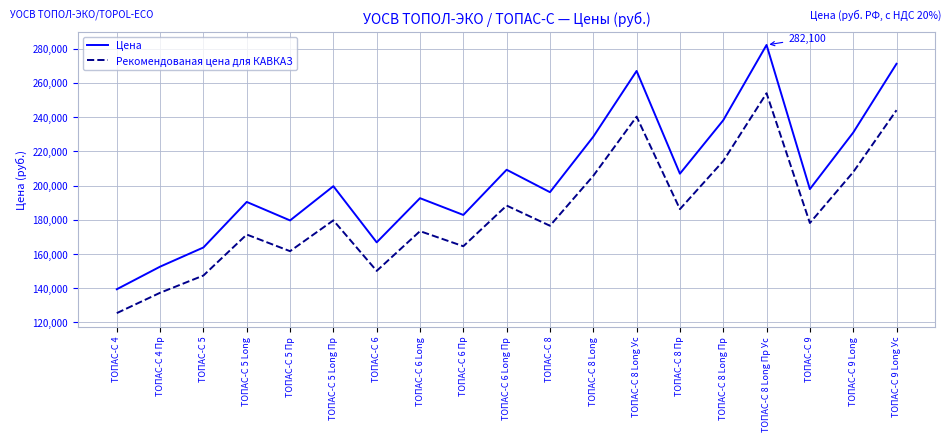

How many categories are shown in the chart?

19